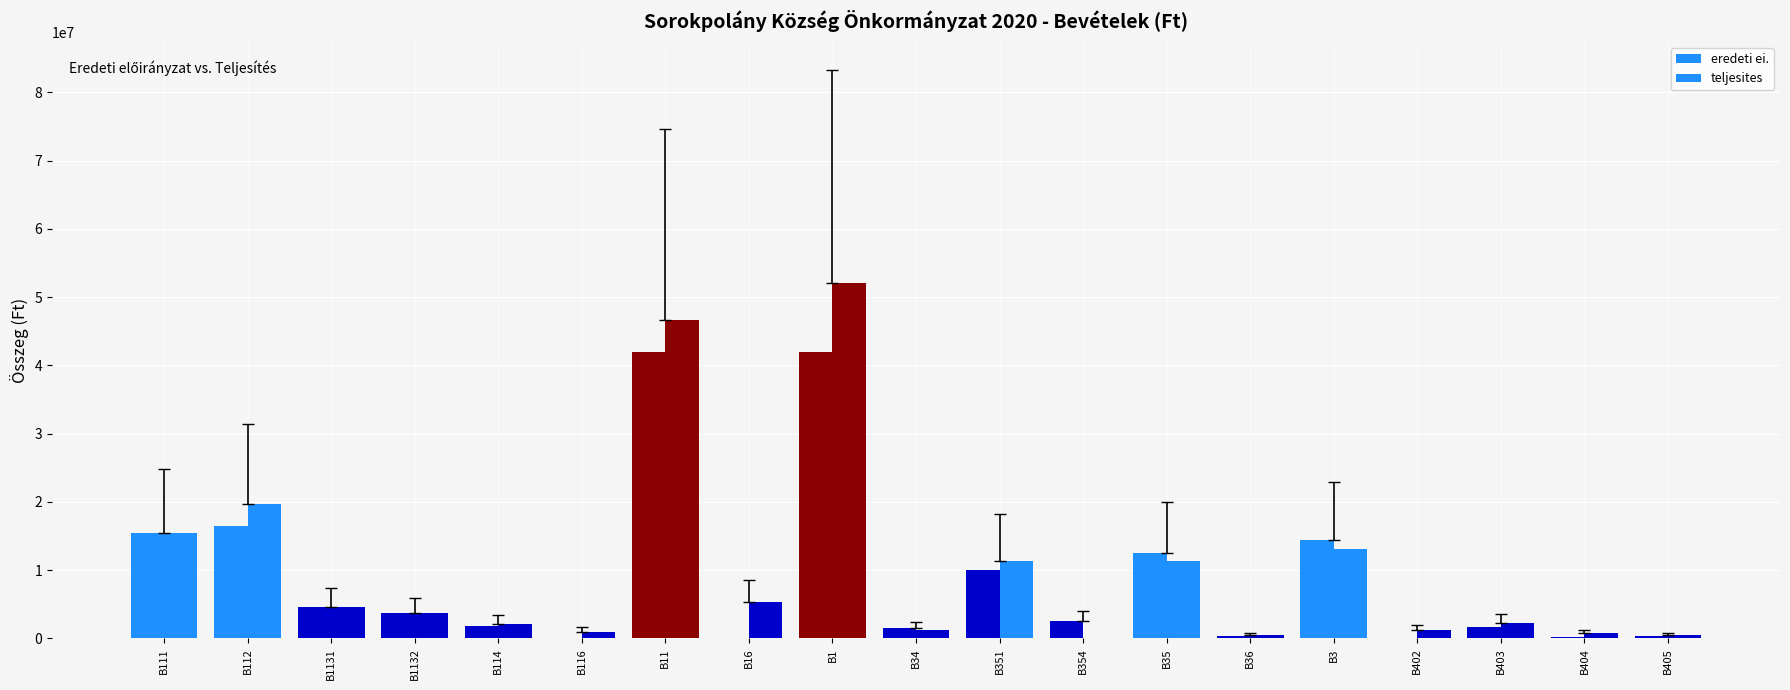

Count the number of data series in this chart.

2